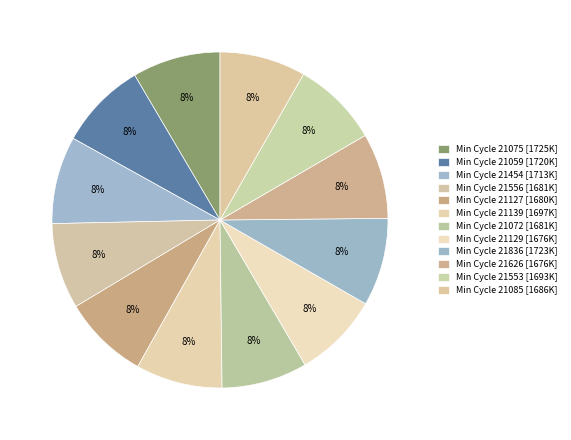

Rank the categories by value from highest to lowest.

21075, 21836, 21059, 21454, 21139, 21553, 21085, 21556, 21072, 21127, 21129, 21626